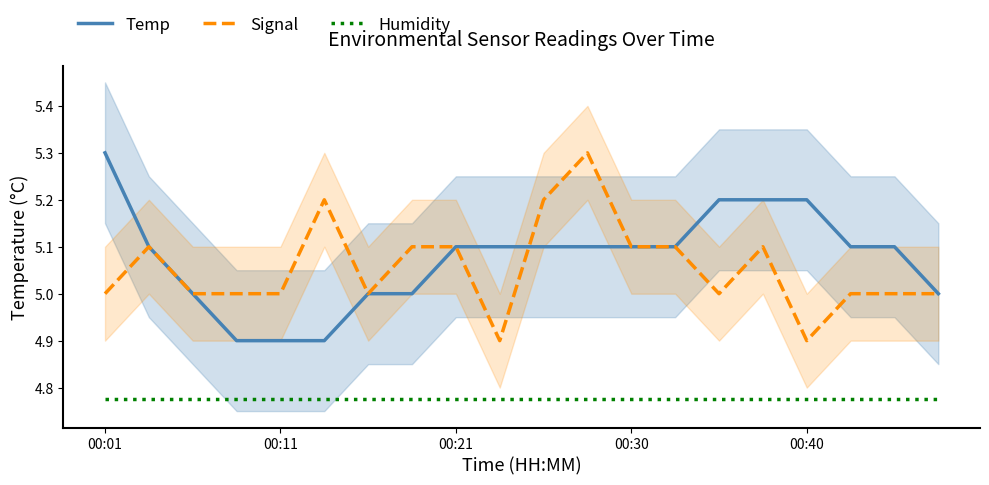

What are all the series names shown in the legend?

Temp, Signal, Humidity